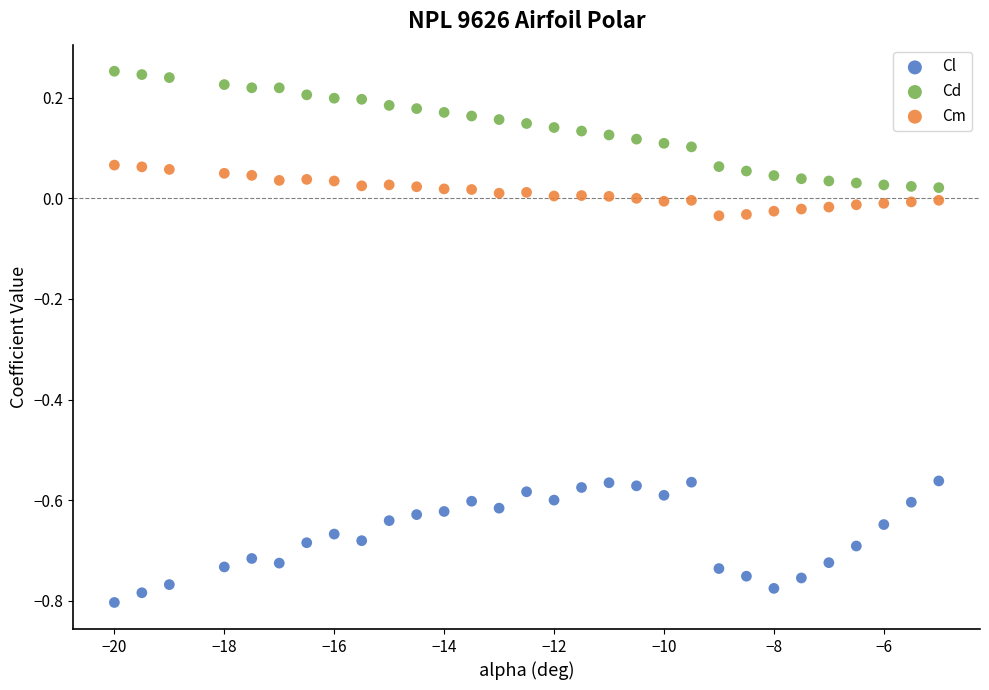

Across all data points, what is the range of Y values (max minus min)?

1.1